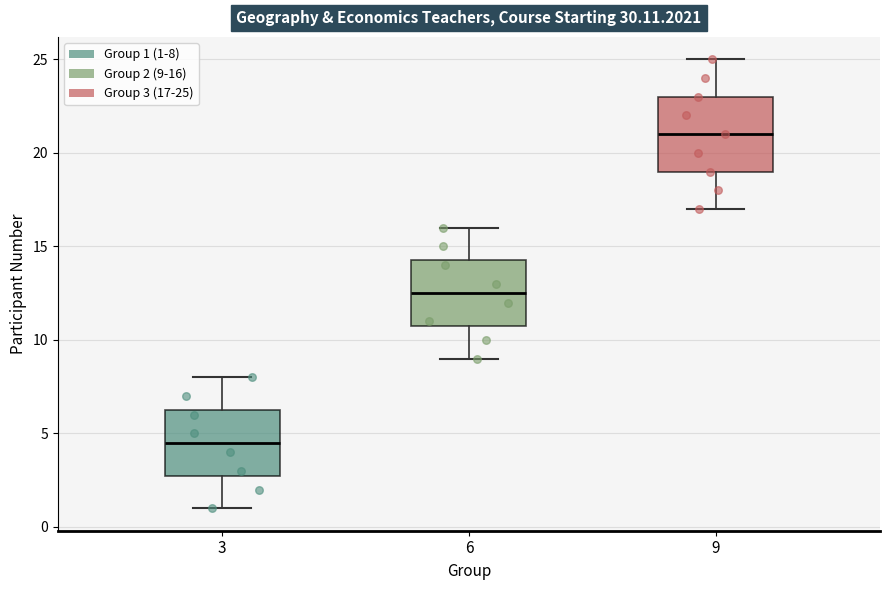

Which box's median line is the lowest?

3